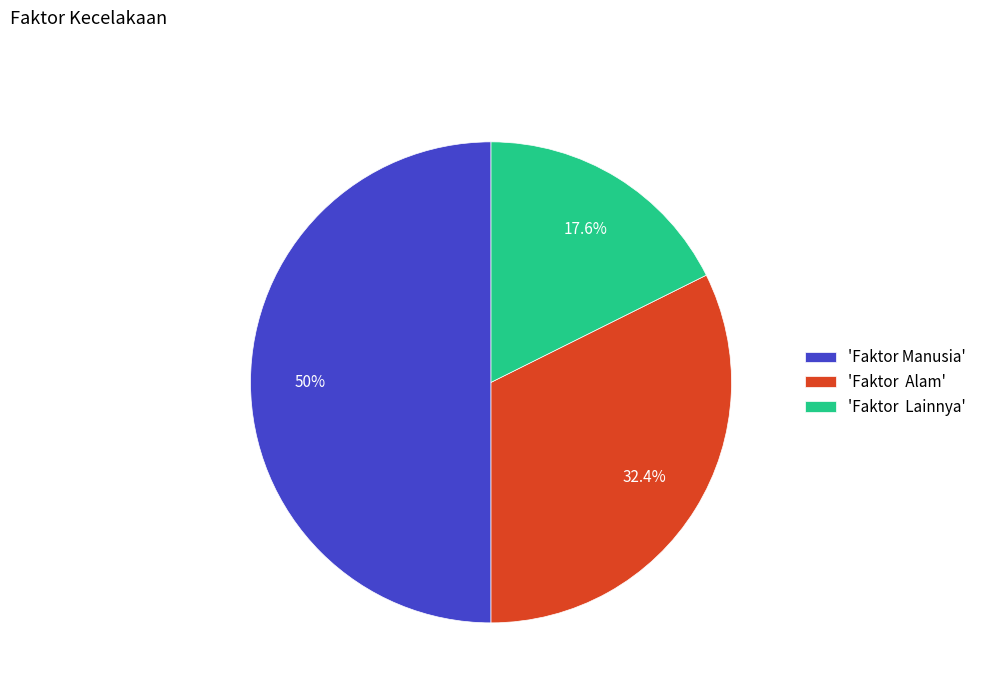

What is the largest slice in the pie chart?

'Faktor Manusia'